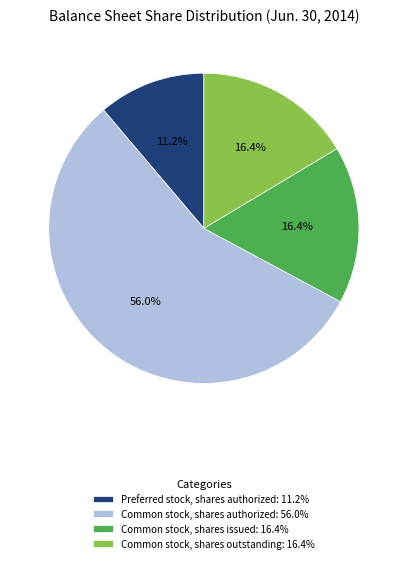

Which has a higher value, Common stock, shares outstanding: 16.4% or Preferred stock, shares authorized: 11.2%?

Common stock, shares outstanding: 16.4%